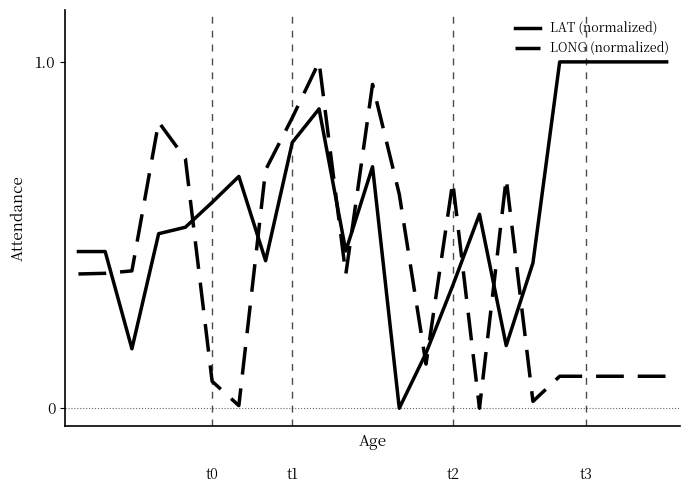

Rank the series by their average value, from highest to lowest.

LAT (normalized), LONG (normalized)